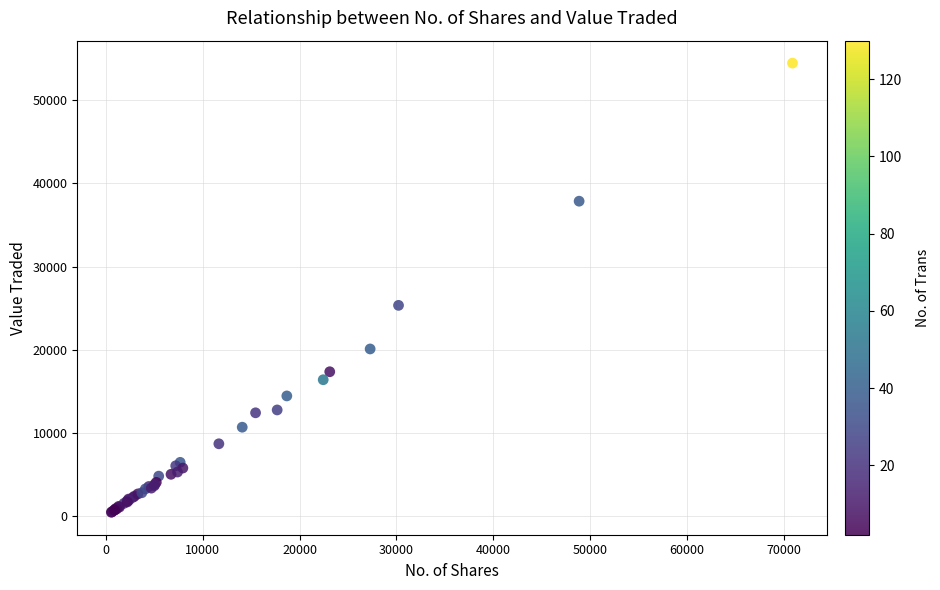

What Y value in the scatter plot is closest to 27450?

25323